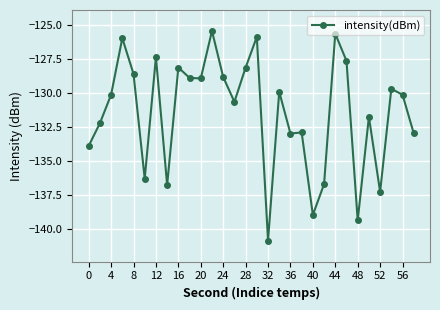

What is the maximum value shown in the chart?

-125.4